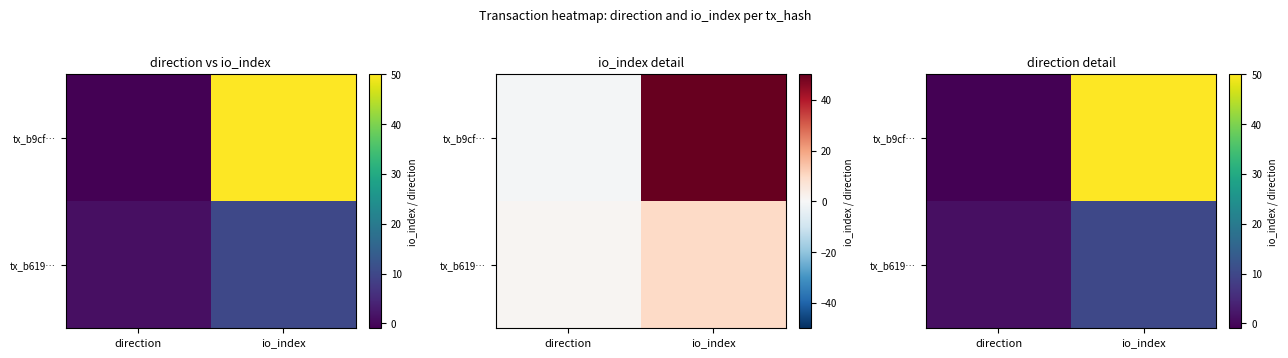

What is the difference between the maximum and minimum values in the tx_b619… series?

9